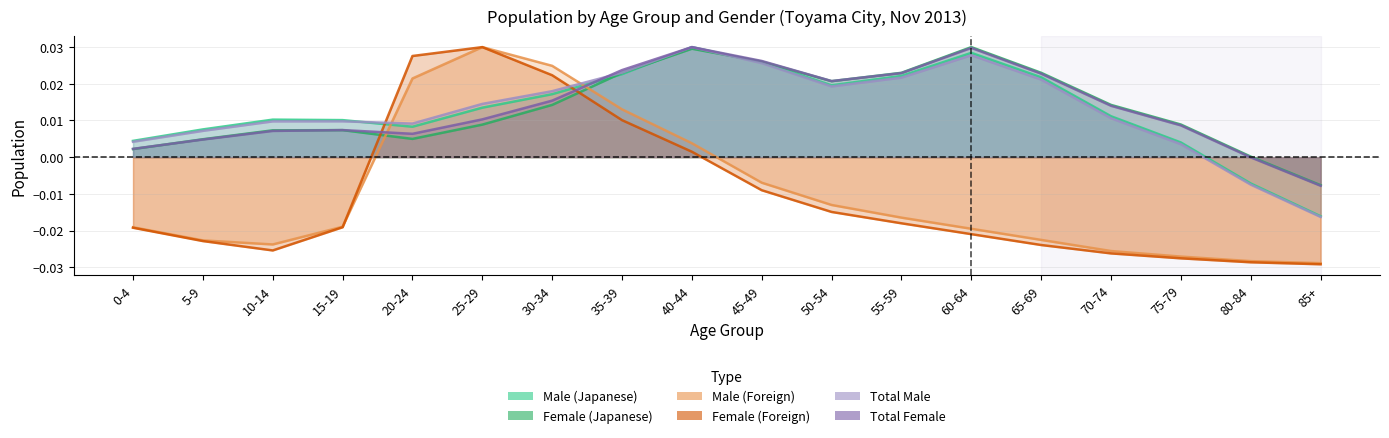

What are all the series names shown in the legend?

Male (Japanese), Female (Japanese), Male (Foreign), Female (Foreign), Total Male, Total Female